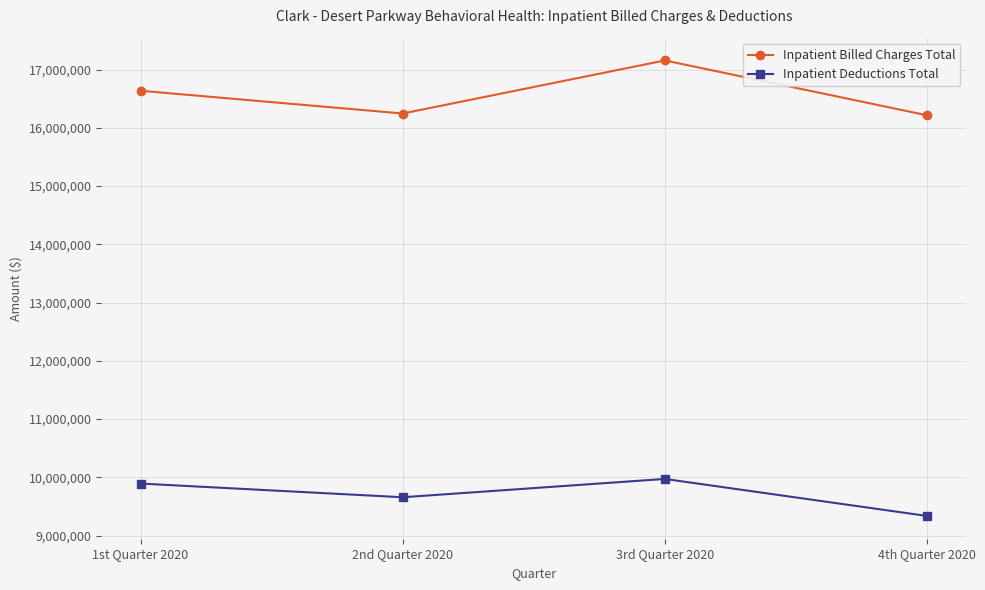

Rank the series at 4th Quarter 2020 from lowest to highest value.

Inpatient Deductions Total, Inpatient Billed Charges Total